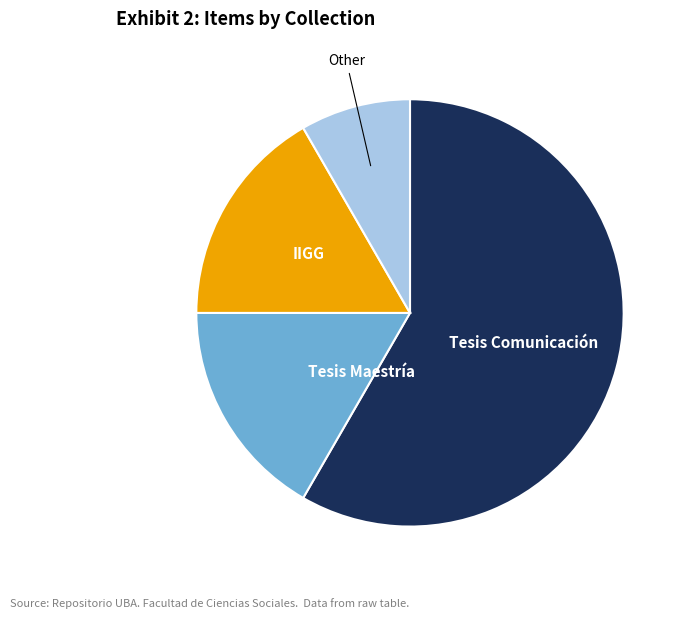

Is there any slice that represents more than half of the pie?

Yes